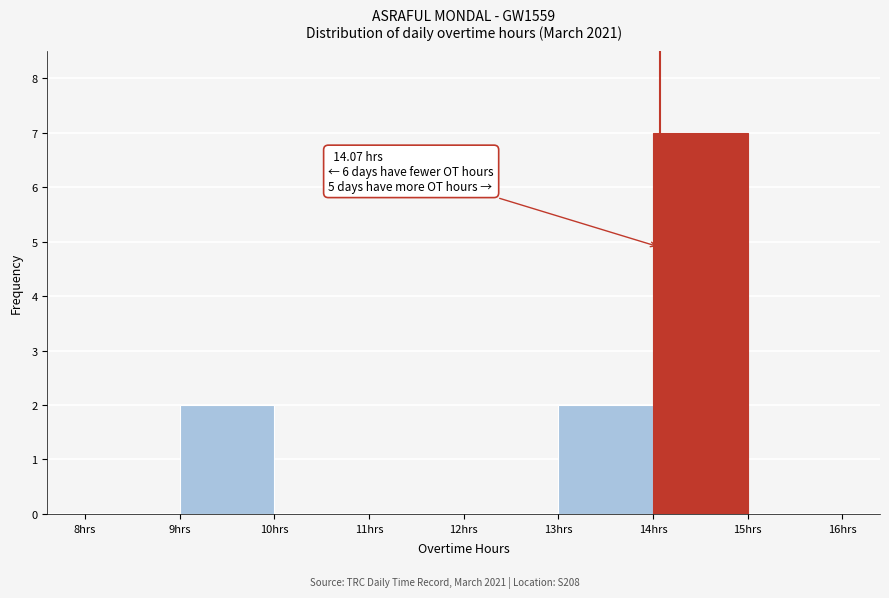

Which range on the x-axis has the tallest bar?

14 to 15